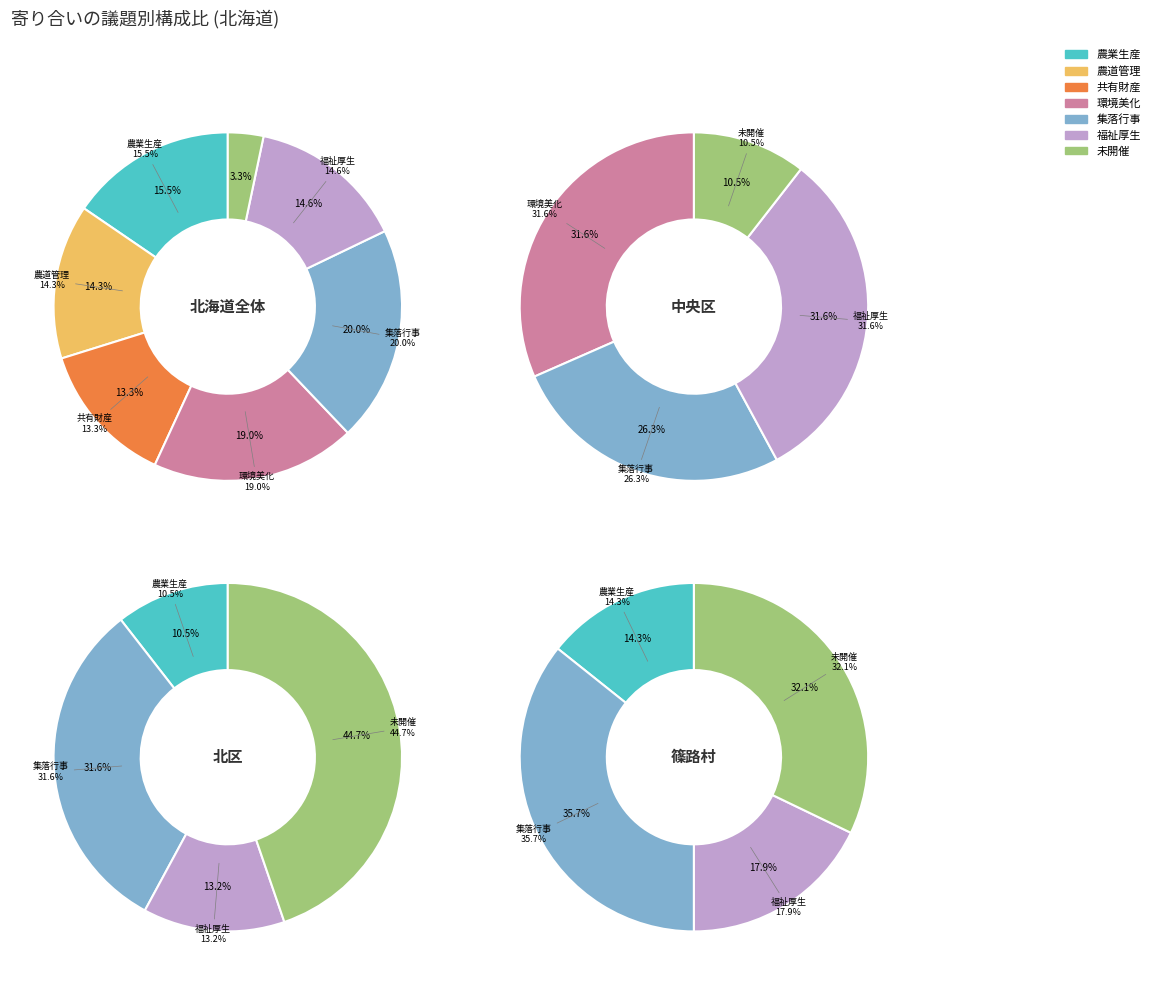

True or false: 1 accounts for 14% of the total.

True